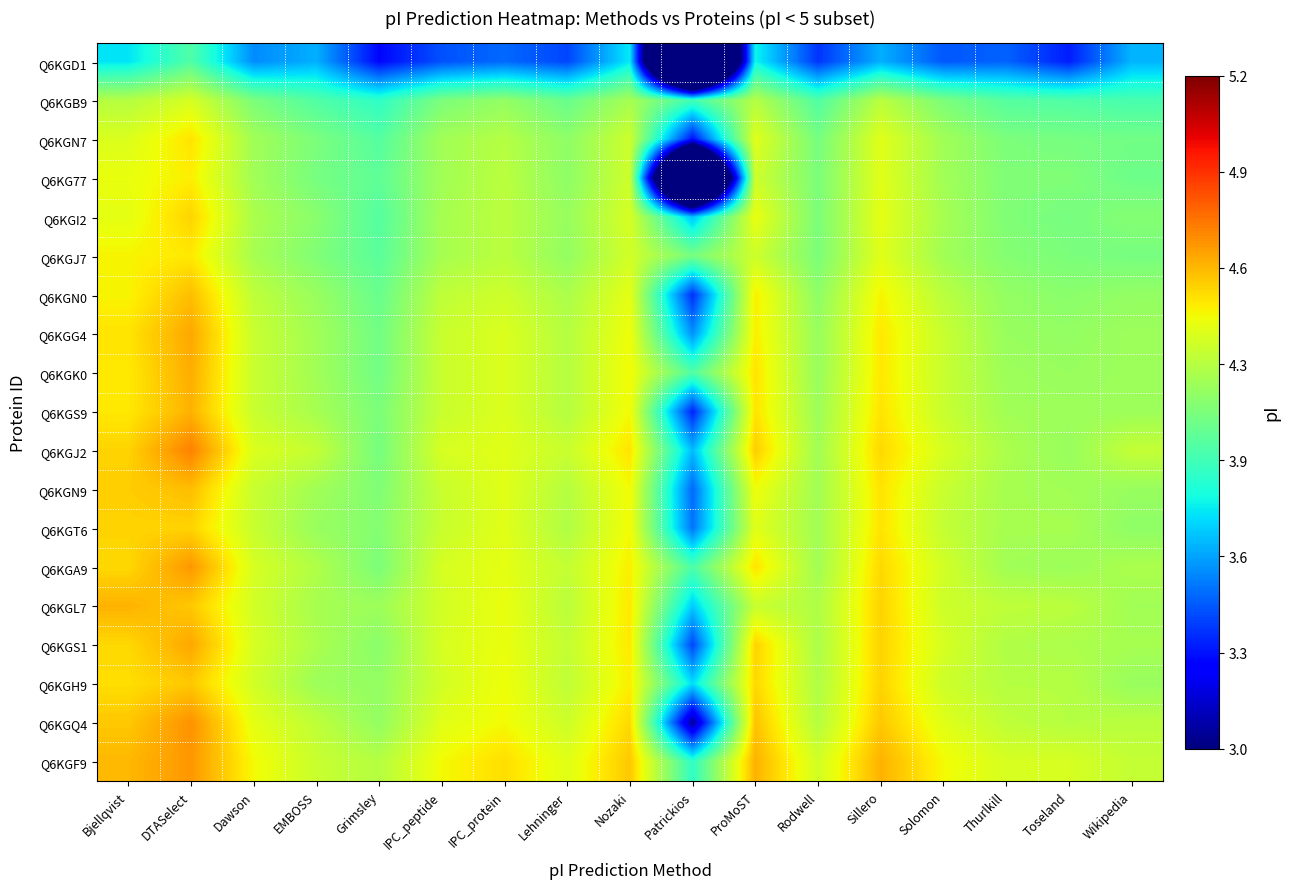

What is the smallest value displayed?

0.3